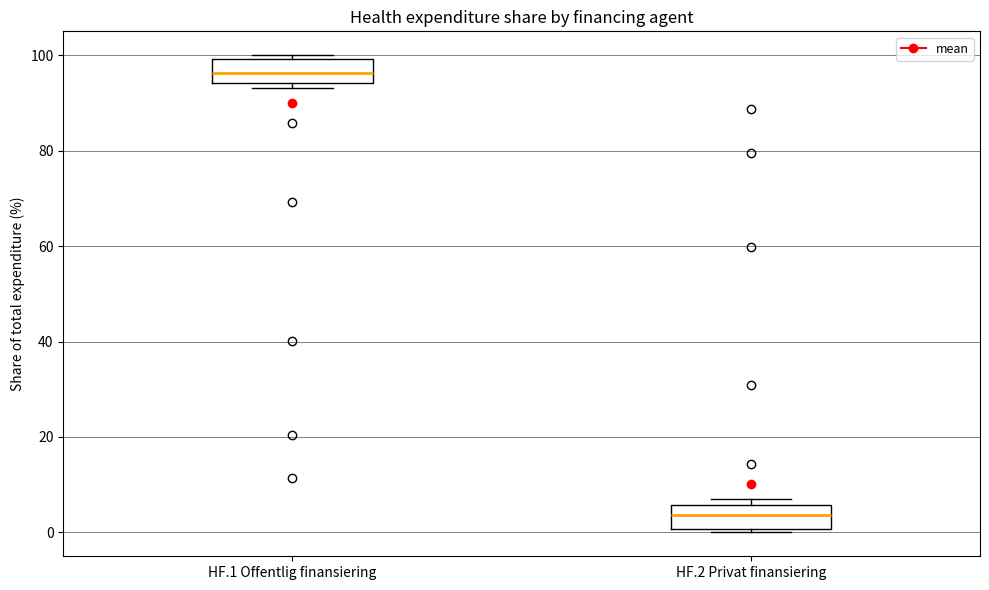

Where does the median line of the box for HF.1 Offentlig finansiering sit on the y-axis? The values are not printed on the chart, so give them approximately, as read against the axis.

96